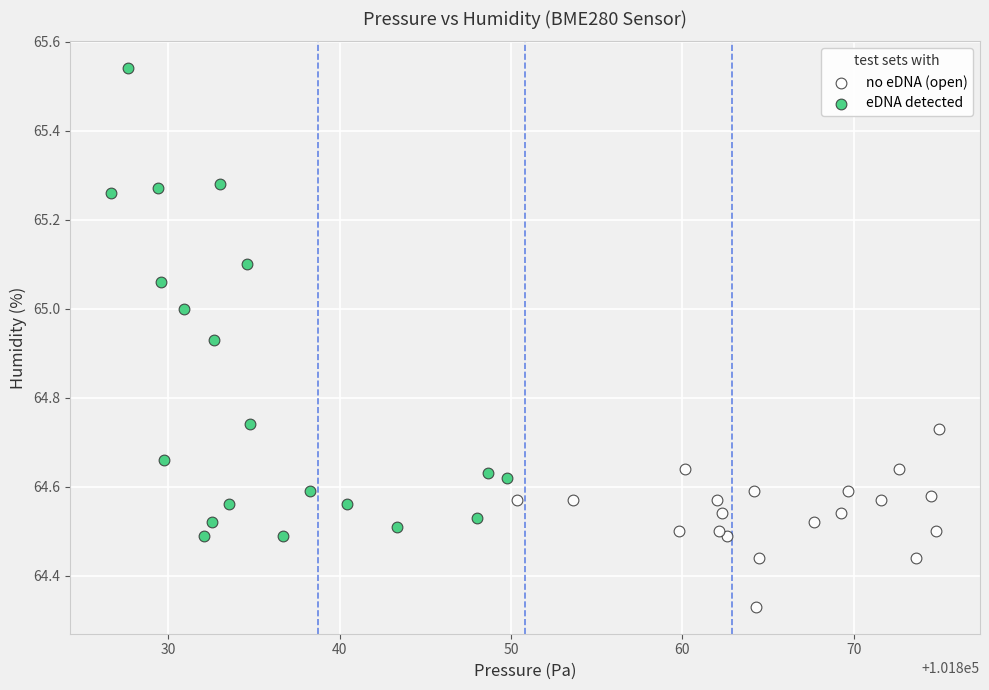

Which series has the widest spread of Y values?

eDNA detected